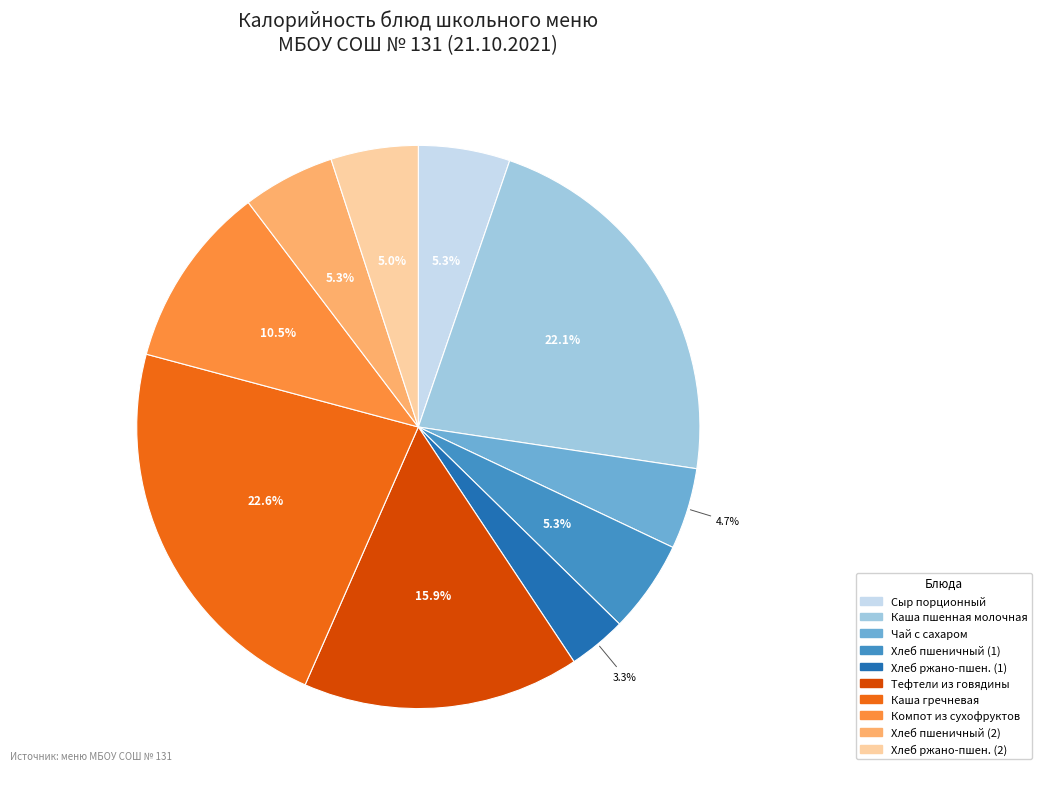

Is there any slice that represents more than half of the pie?

No